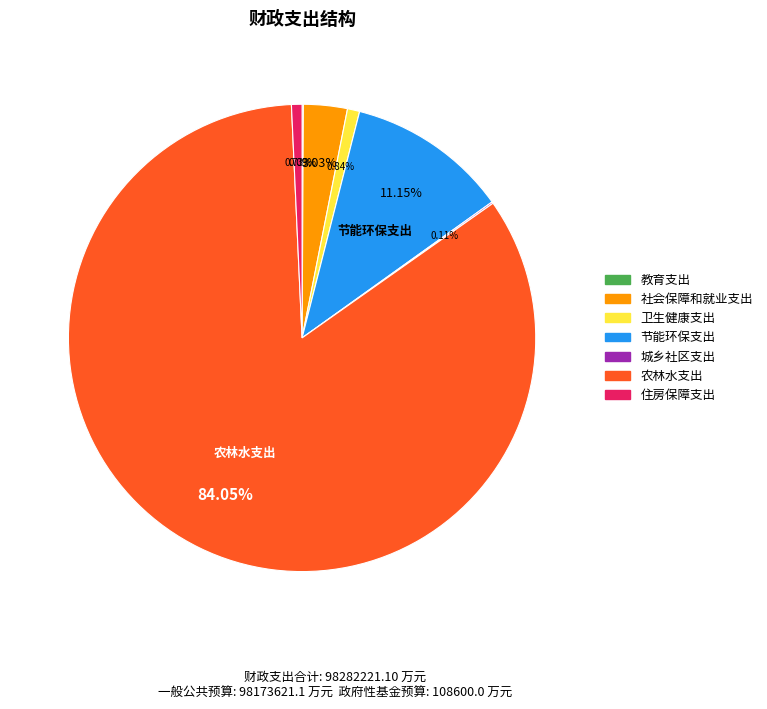

Does 农林水支出 represent more than half of the total?

Yes